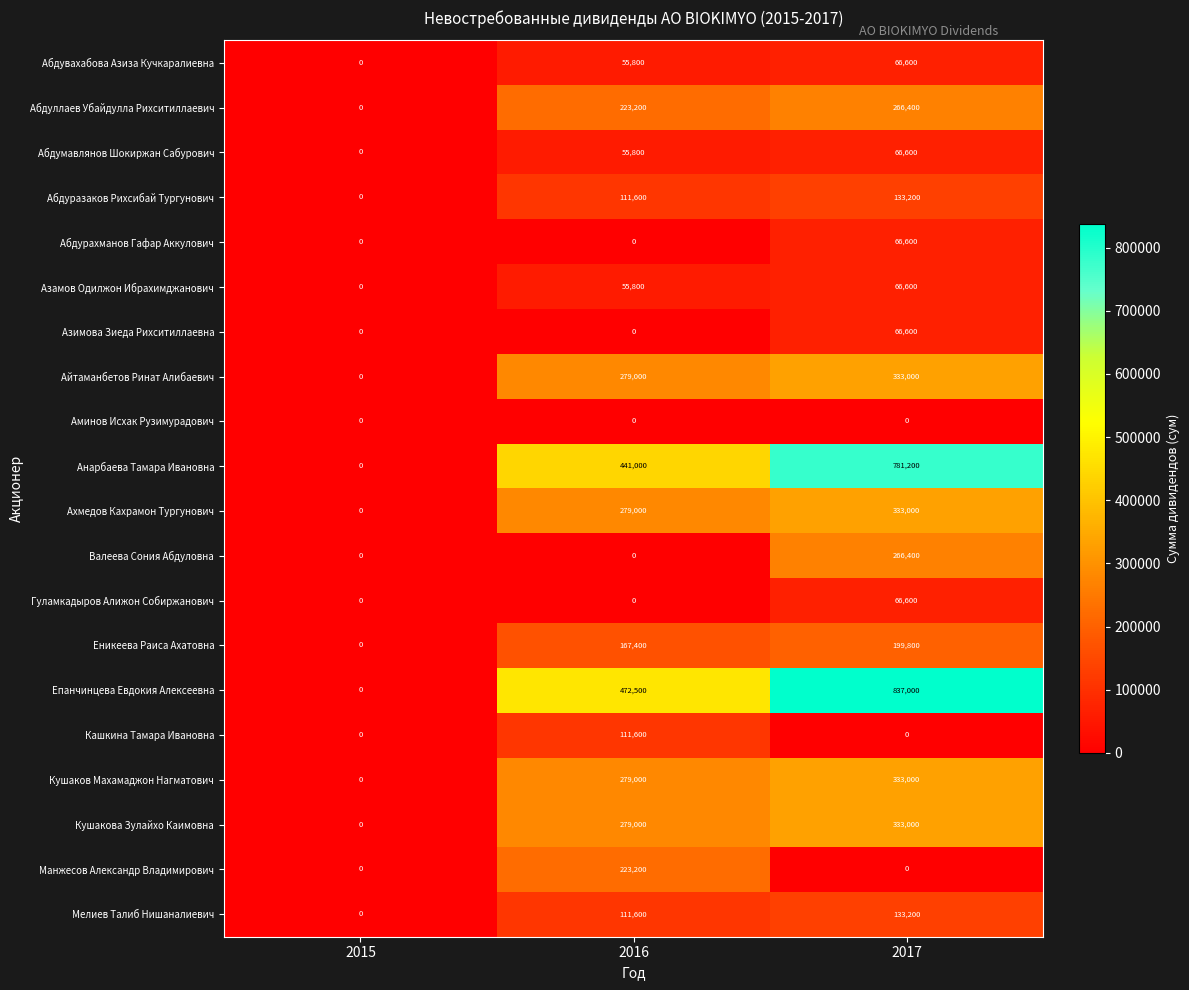

What is the approximate value of Мелиев Талиб Нишаналиевич at 2016?

111600